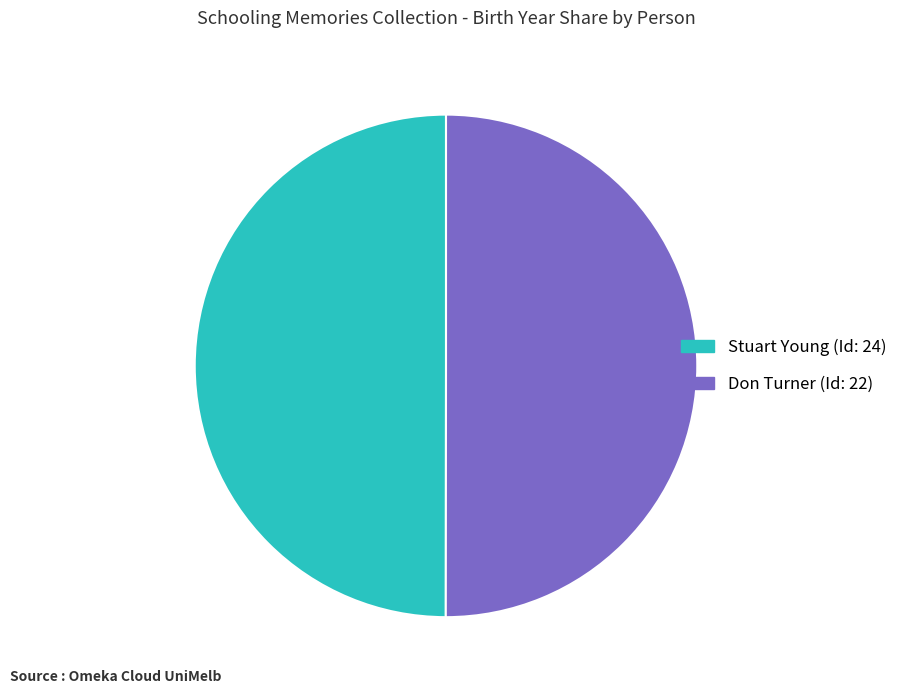

Combined, do Stuart Young (Id: 24) and Don Turner (Id: 22) account for over 50%?

Yes